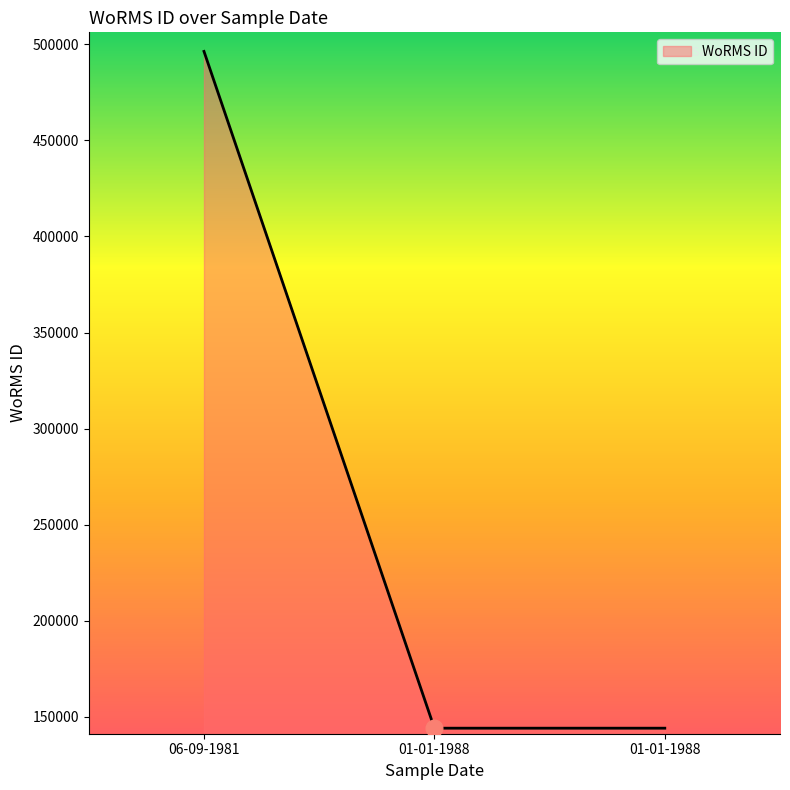

How many lines are shown in the chart?

1